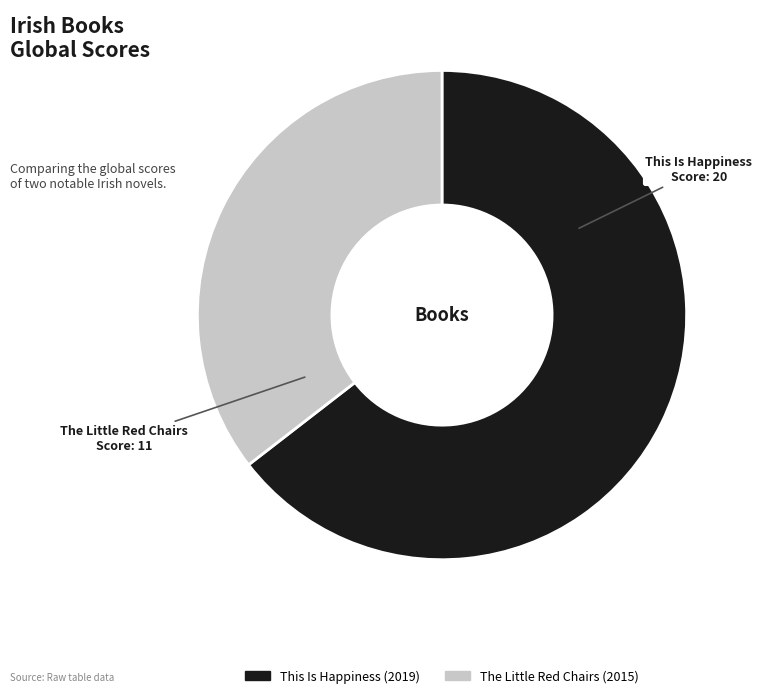

How many slices are in this pie chart?

2